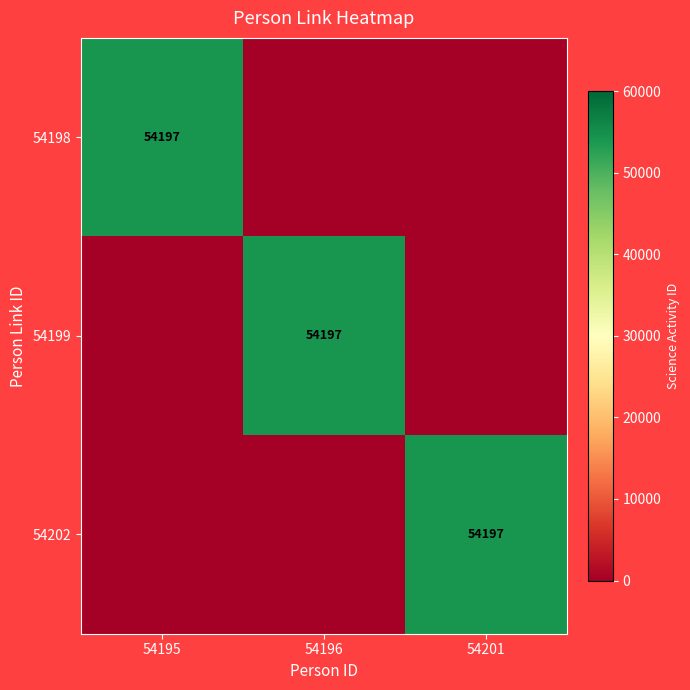

Is the value of 54198 at 54201 greater than the value of 54199 at 54196?

No